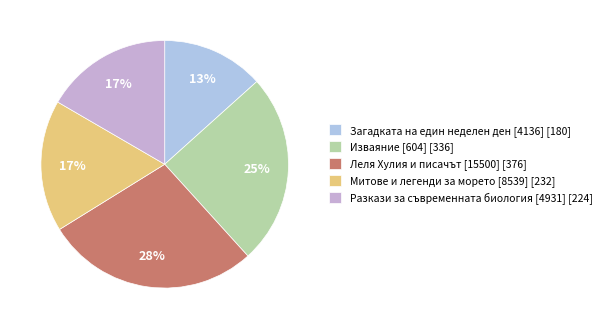

Which slice is the smallest?

Загадката на един неделен ден [4136]